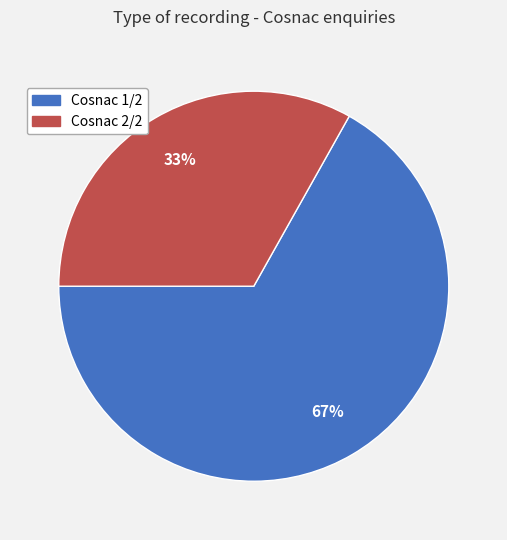

Does Cosnac 1/2 account for over 50% of the chart?

Yes